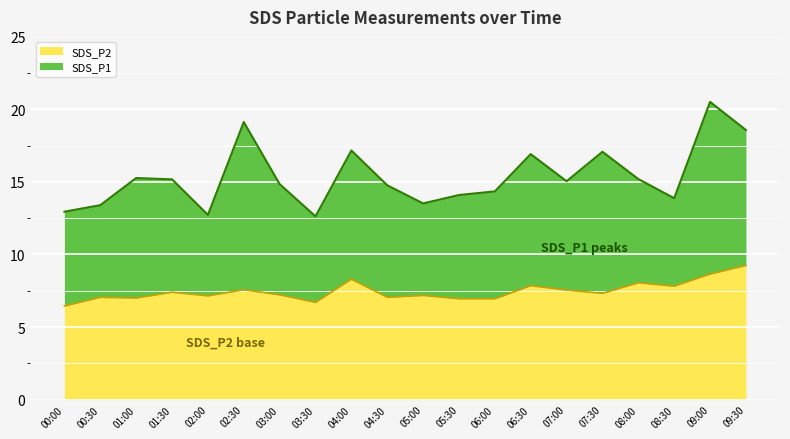

Between 04:30 and 09:30, which series saw the biggest shift?

SDS_P1